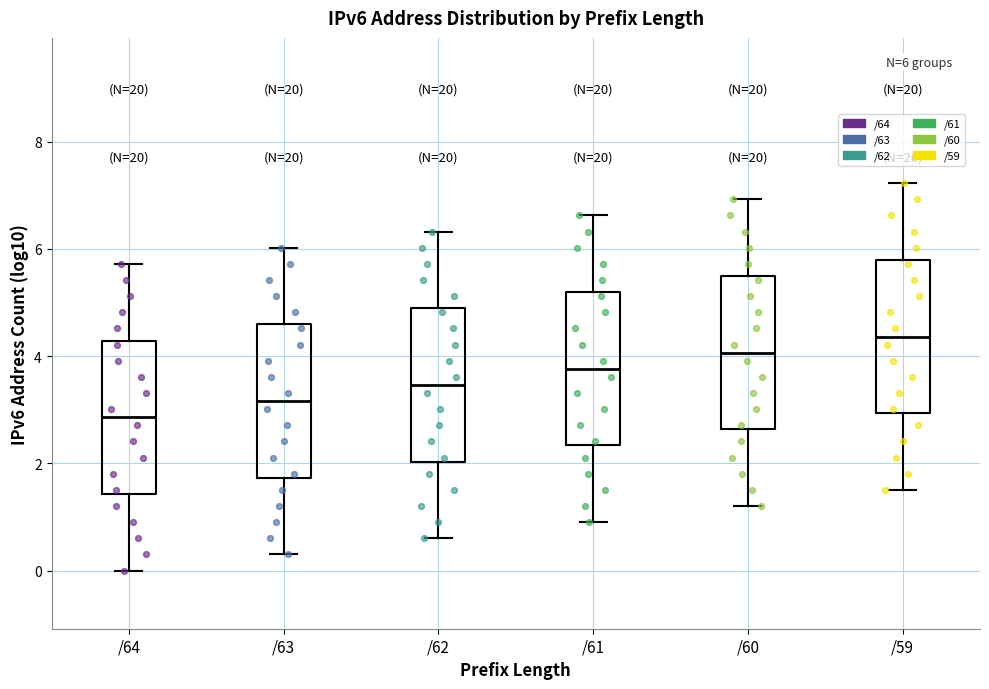

Which box's median line is the lowest?

/64